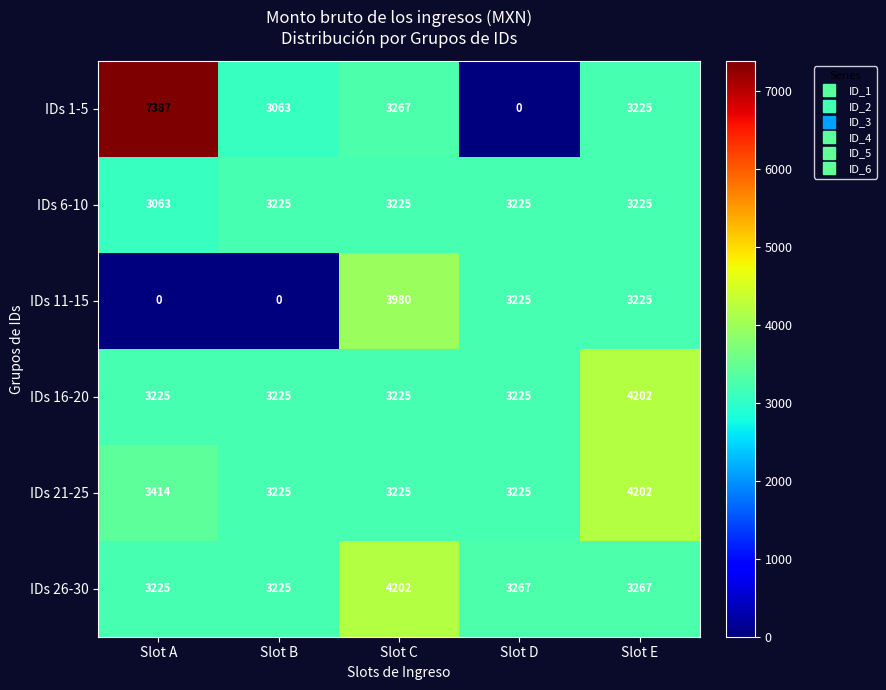

Which category has the highest value across all series?

Slot A